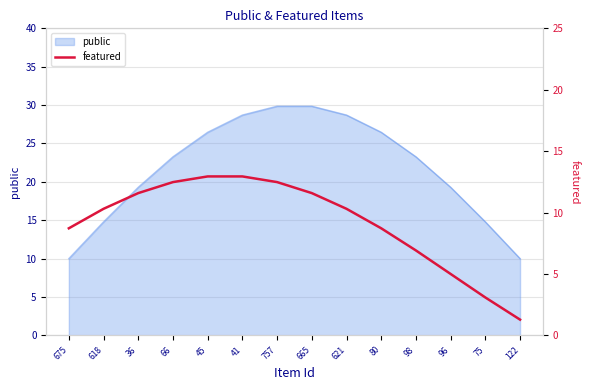

What is the lowest value of the public series?

10.0